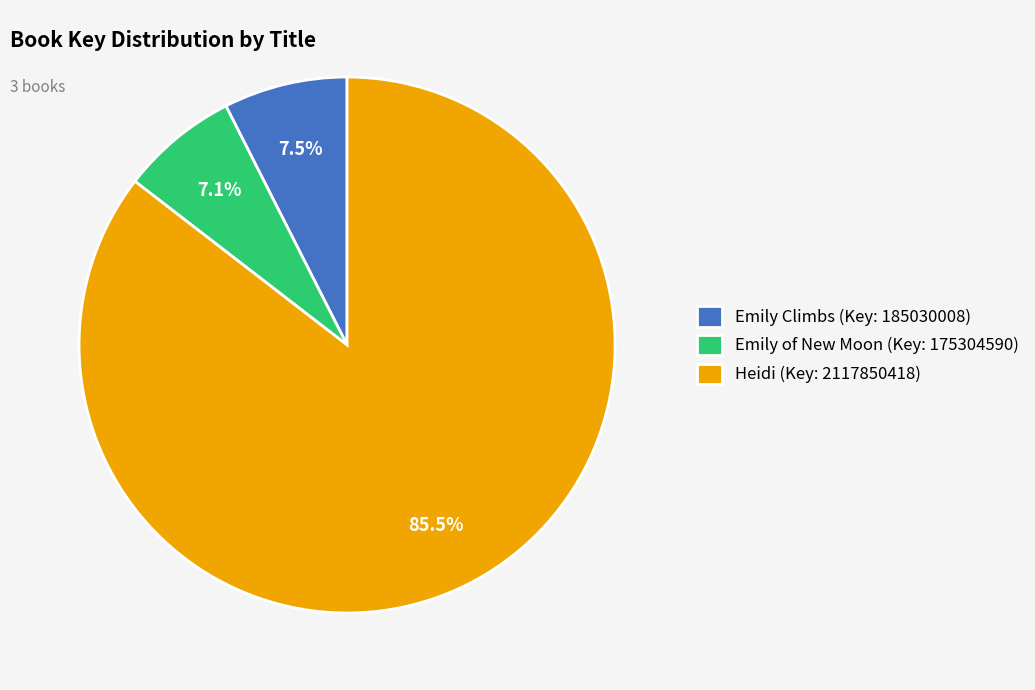

How many segments does this pie chart have?

3